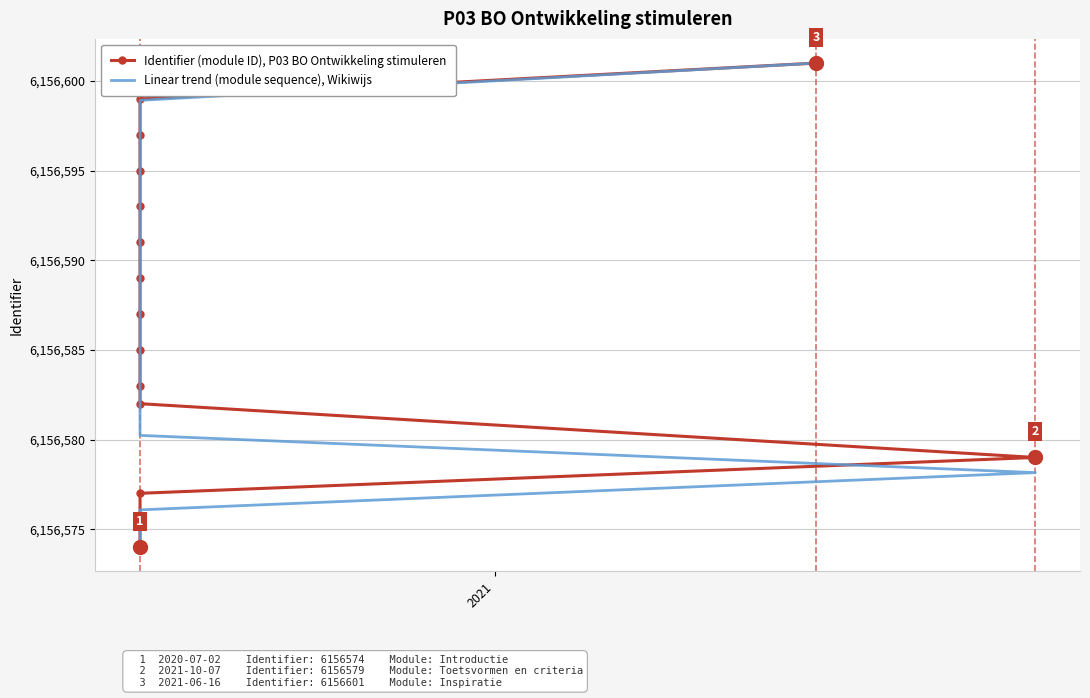

How many lines are shown in the chart?

2